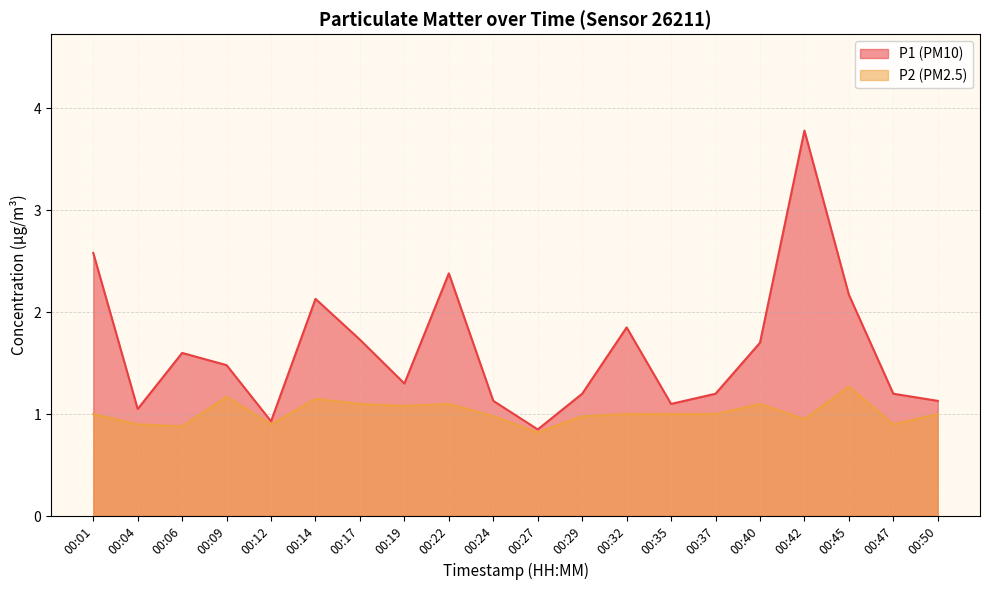

True or false: P1 and P2 intersect in this chart.

False